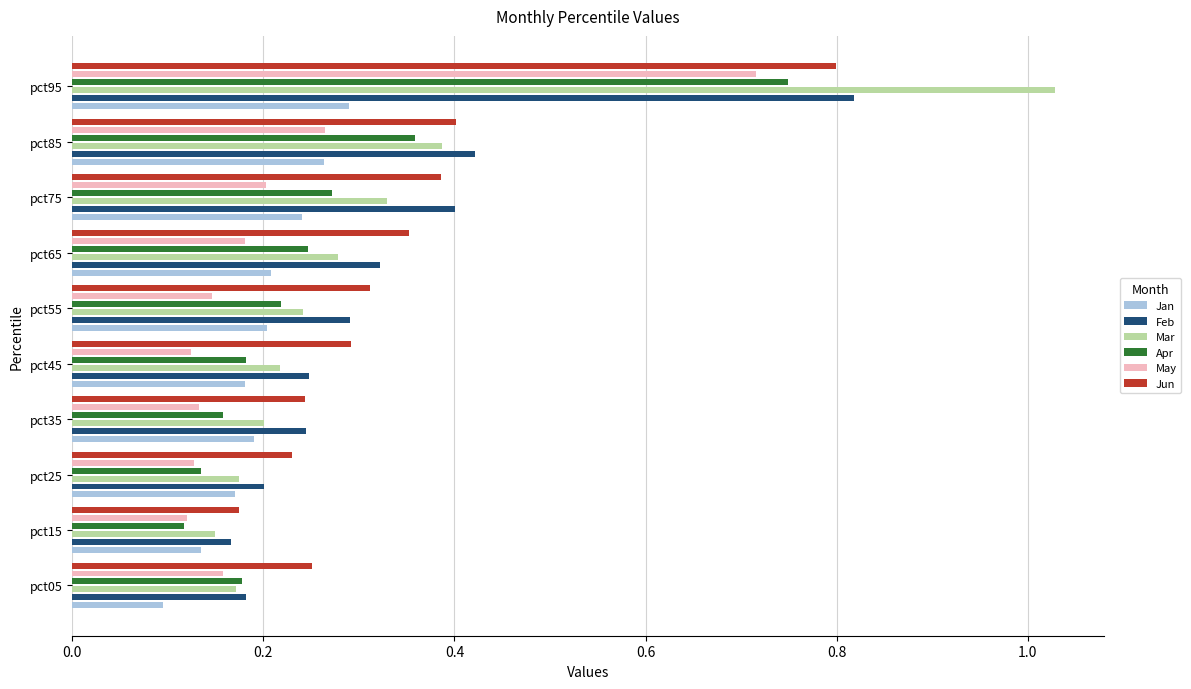

Are the bars horizontal?

Yes